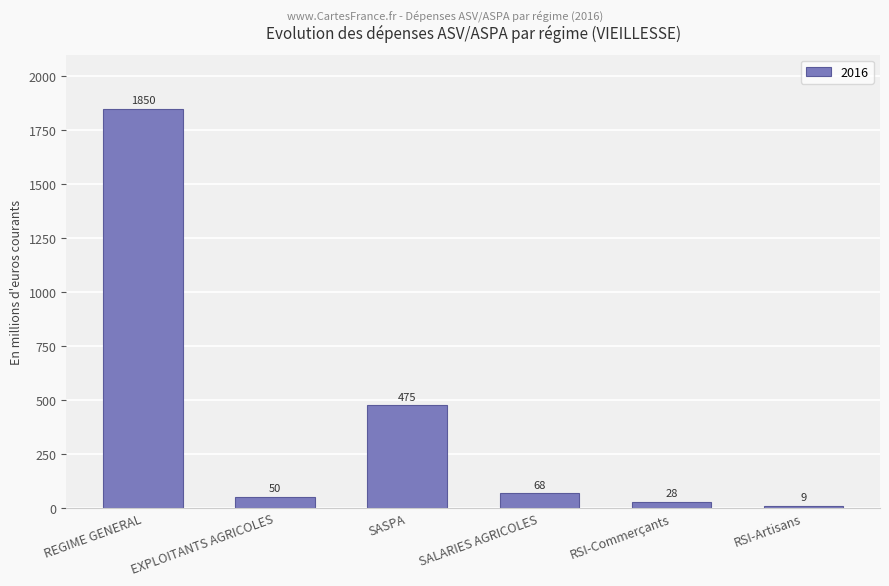

Which label corresponds to the largest value in the chart?

REGIME GENERAL